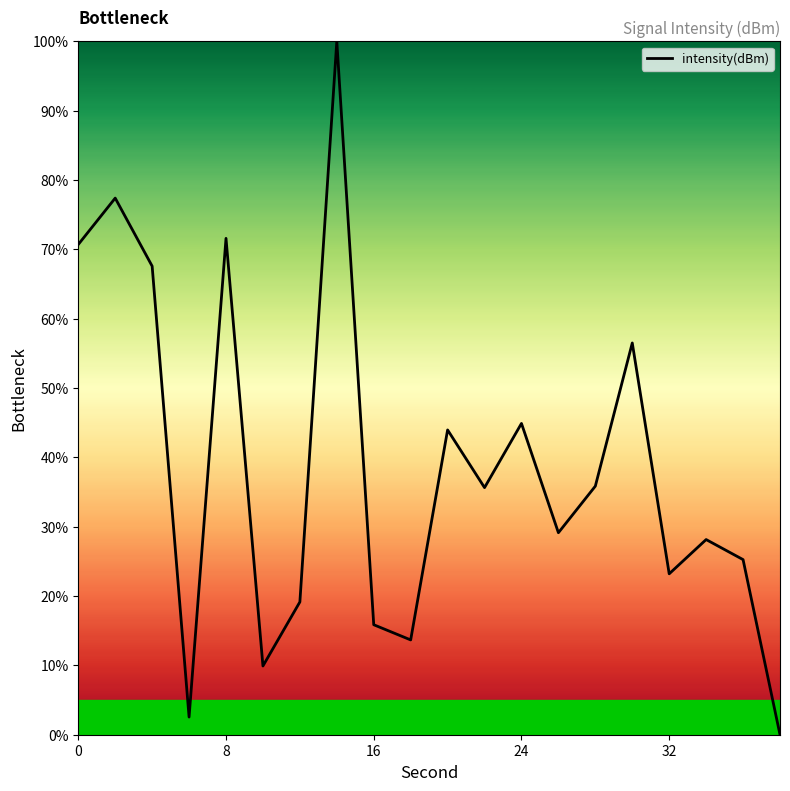

Count the number of values greater than 35.

10